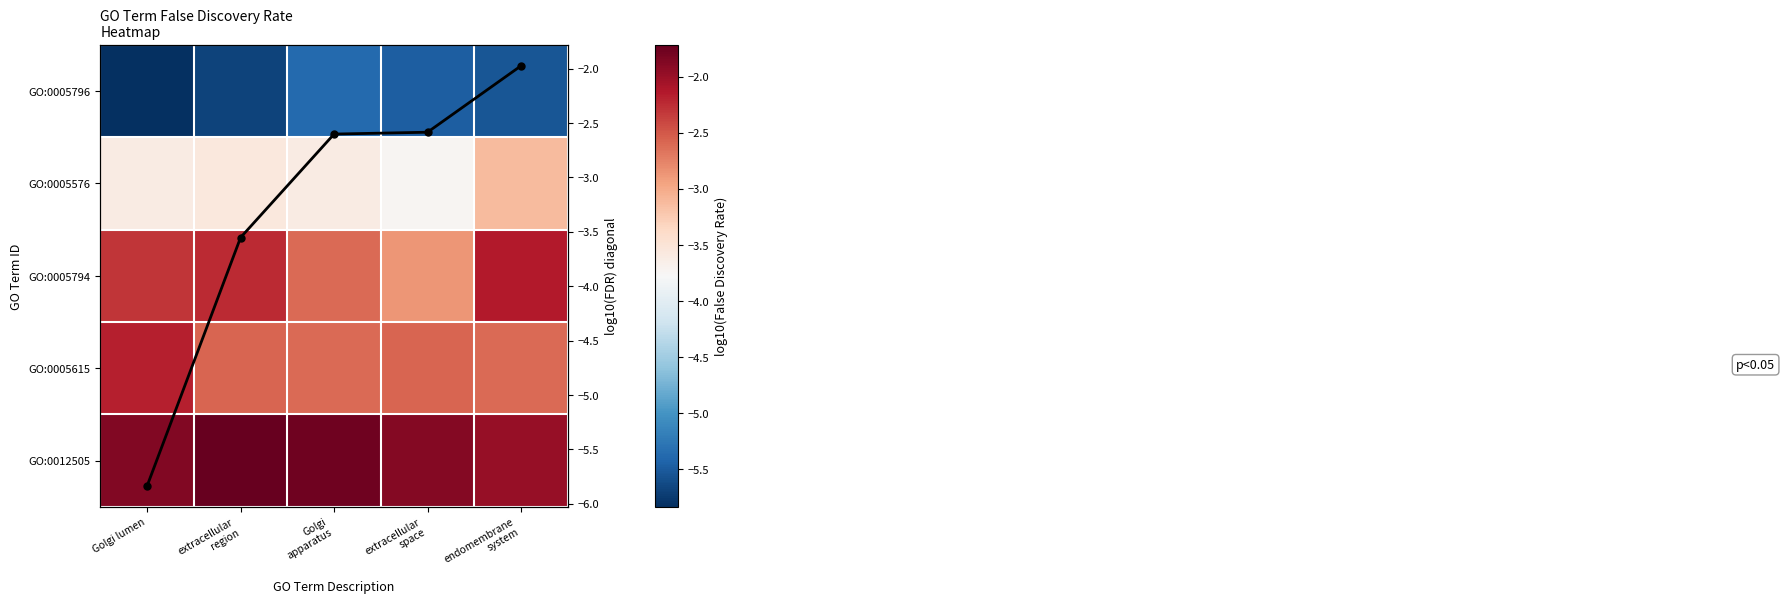

Between Golgi apparatus and extracellular space, which series saw the biggest shift?

GO:0005794